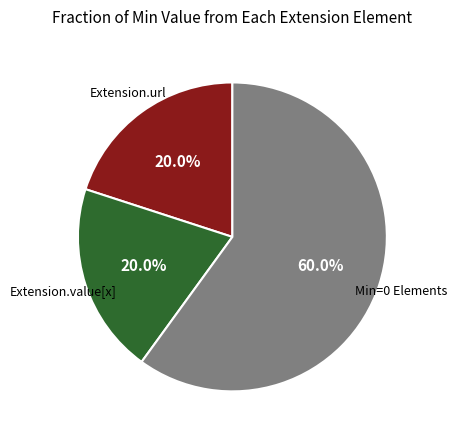

Is there any slice that represents more than half of the pie?

Yes